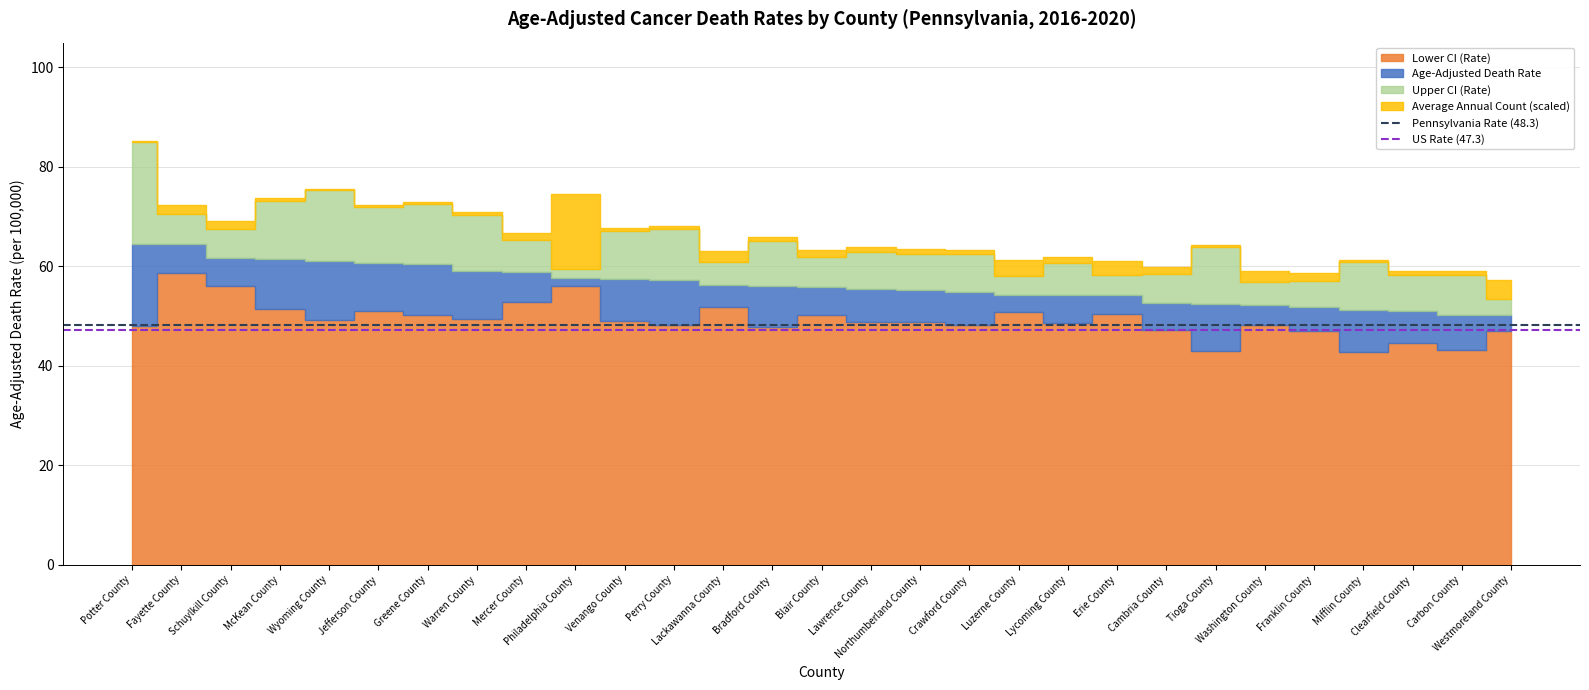

Is it true that Pennsylvania Rate (48.3) equals 48.3 at Fayette County?

True